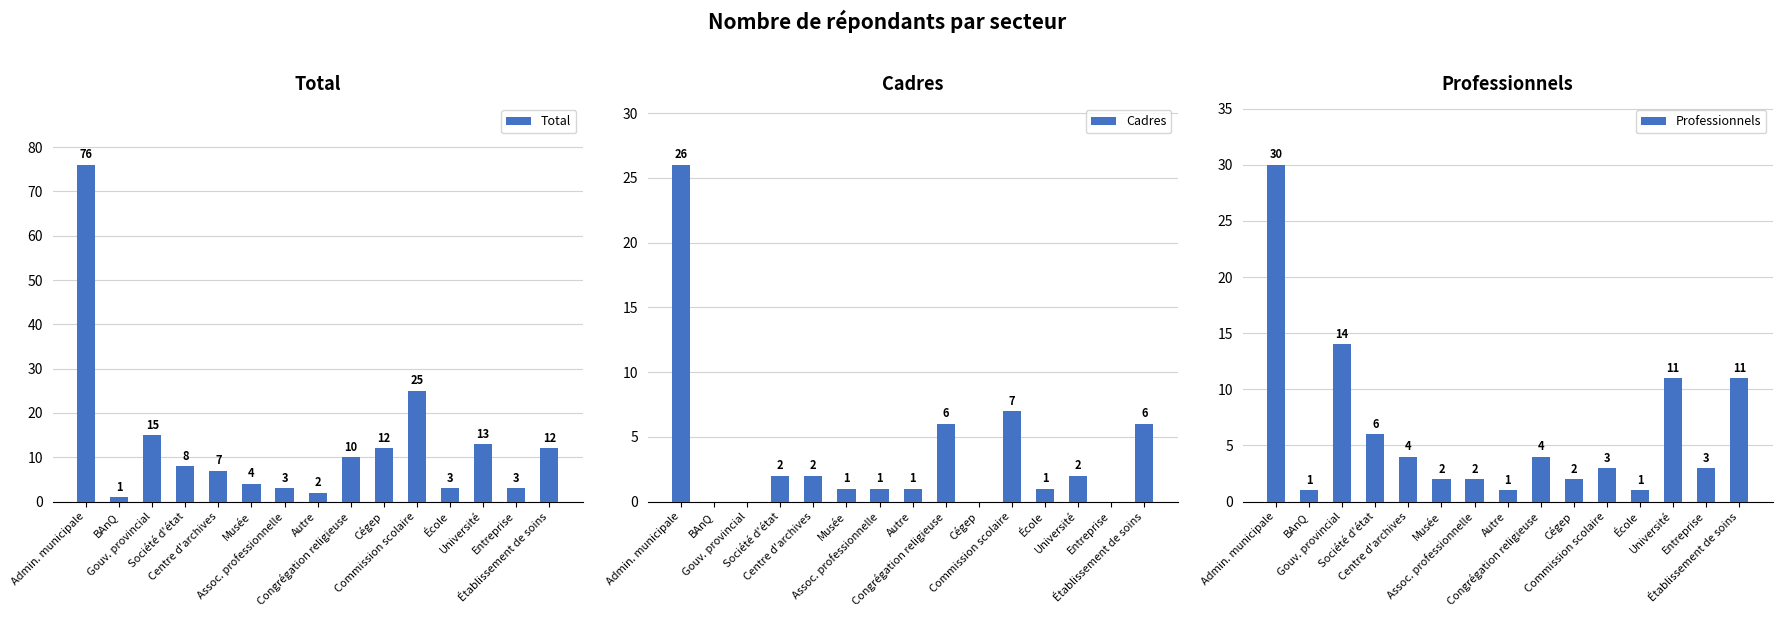

What are all the series names shown in the legend?

Total, Cadres, Professionnels